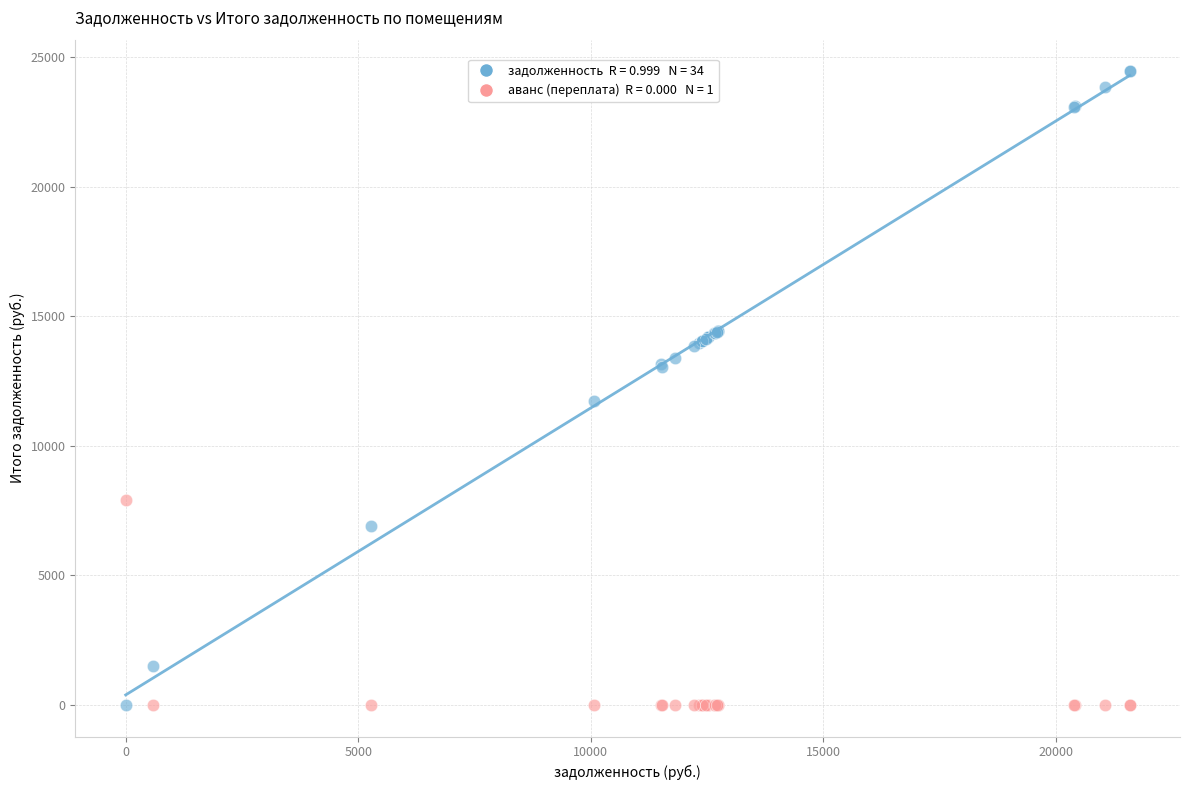

Across all series, what Y value is closest to 12228?

11742.0